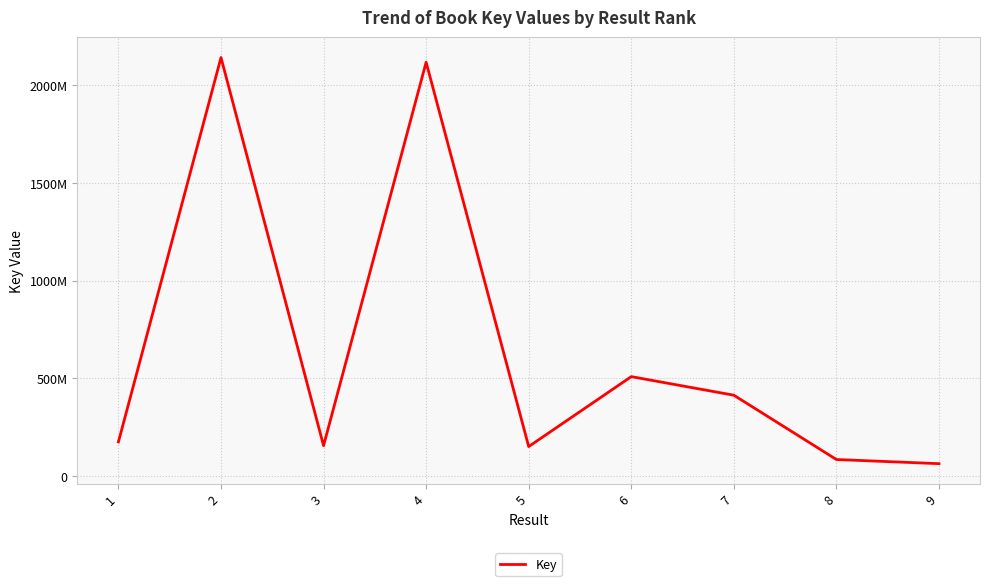

At which label does the data first exceed 175623752?

2